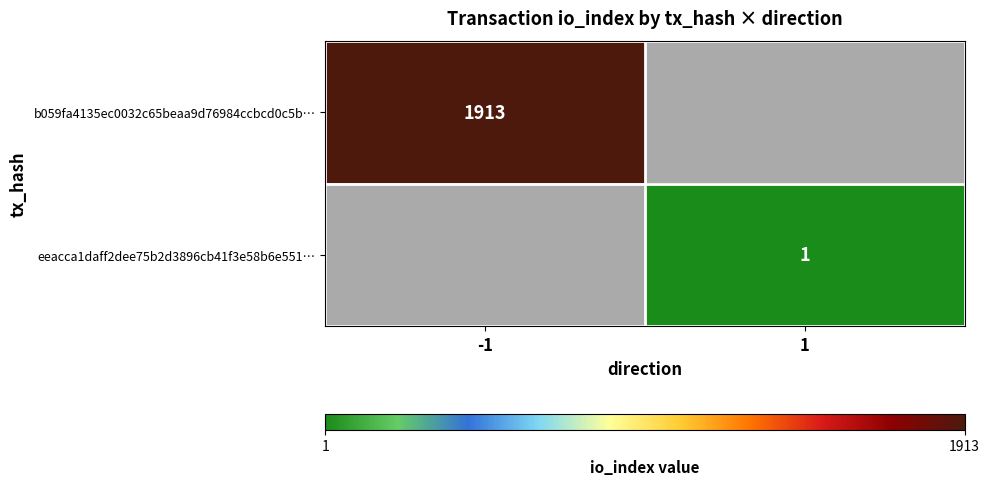

The eeacca1daff2dee75b2d3896cb41f3e58b6e551… series shows 1 at 1. True or false?

True